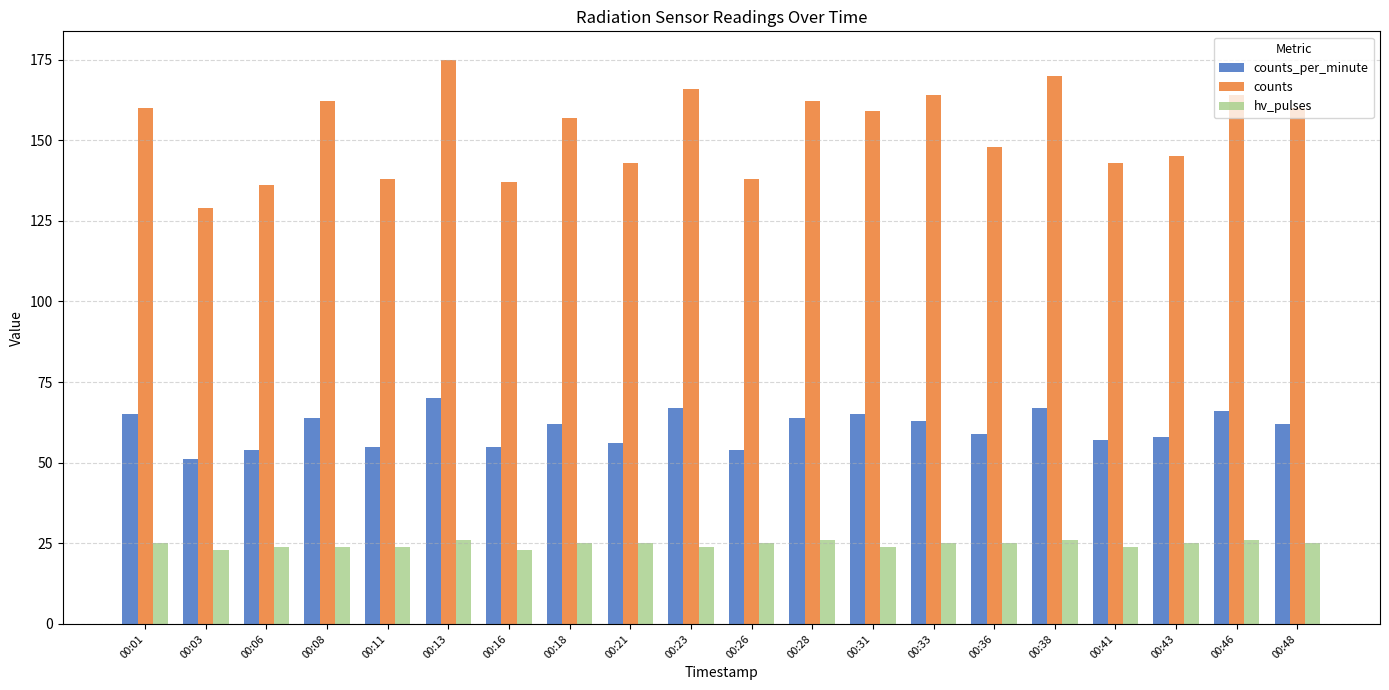

Read the counts value at 00:41.

143